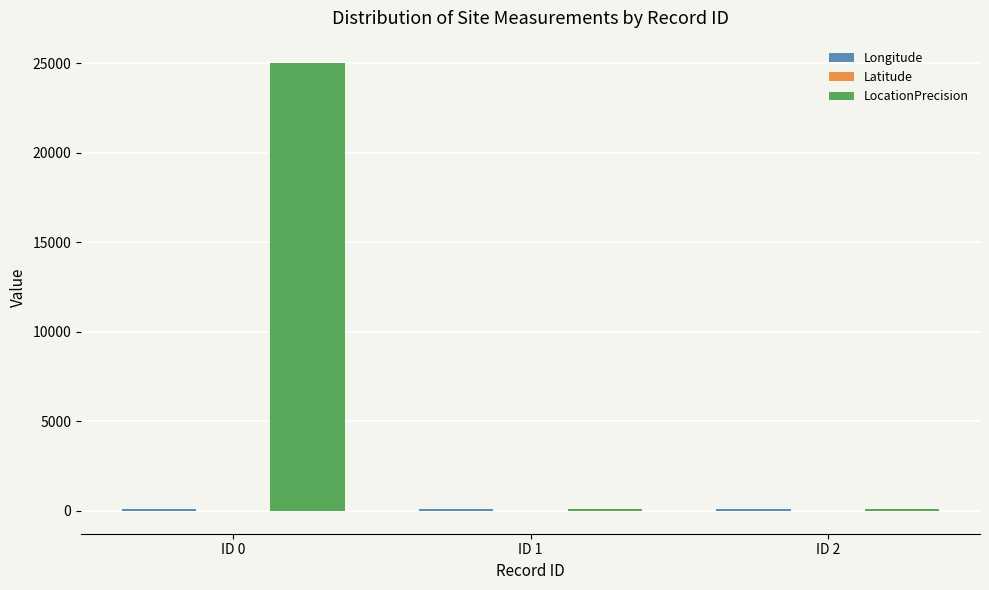

What is the sum of all LocationPrecision values?

25200.0